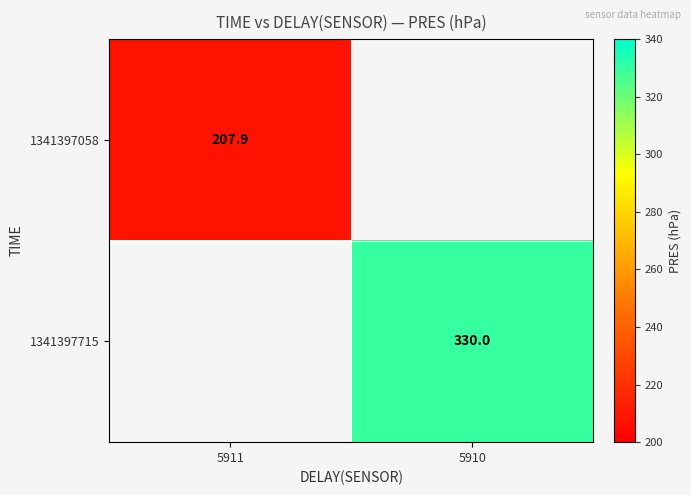

Is the value of 1341397058 at 5911 greater than the value of 1341397715 at 5910?

No